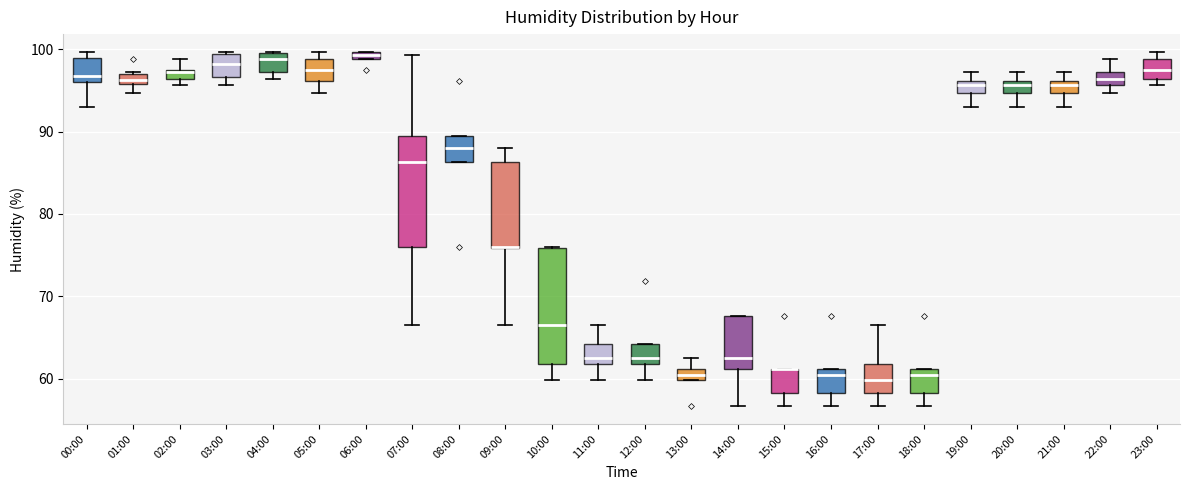

Where is the upper edge of the box for 22:00 on the y-axis? The values are not printed on the chart, so give them approximately, as read against the axis.

97